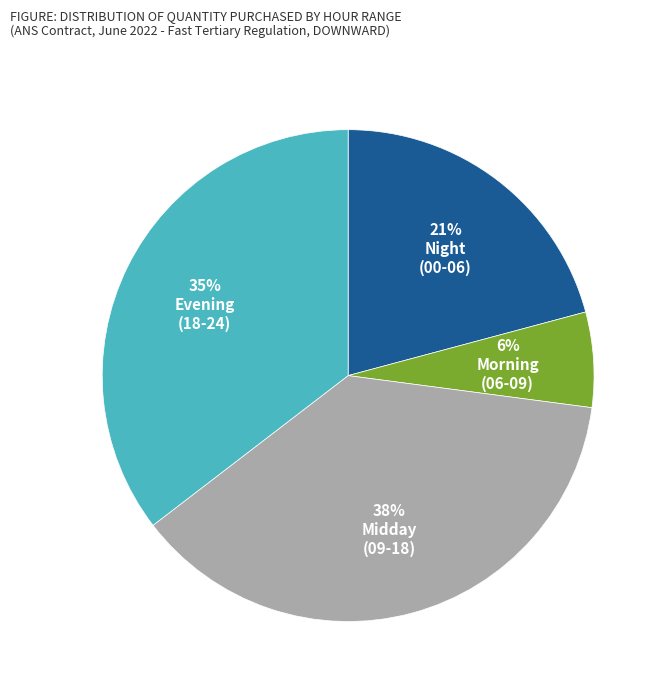

Is there any slice that represents more than half of the pie?

No